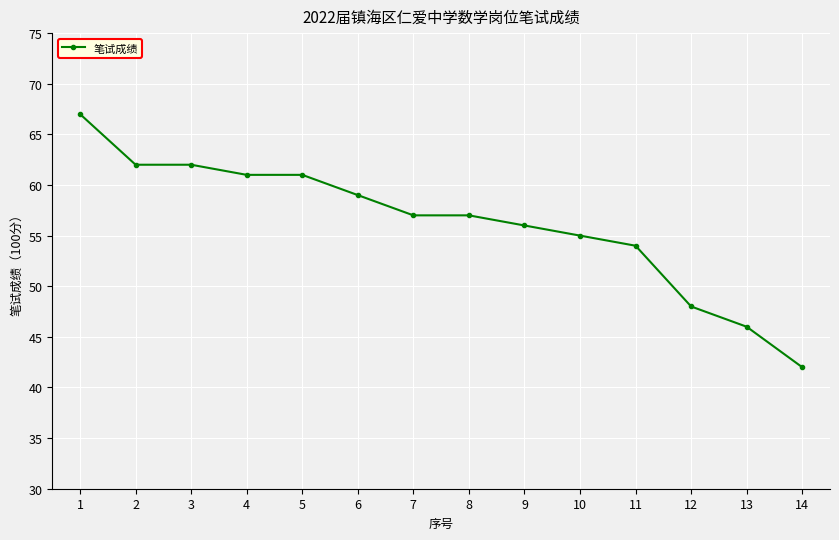

Approximately how many times larger is the value at 1 compared to 5?

1.1